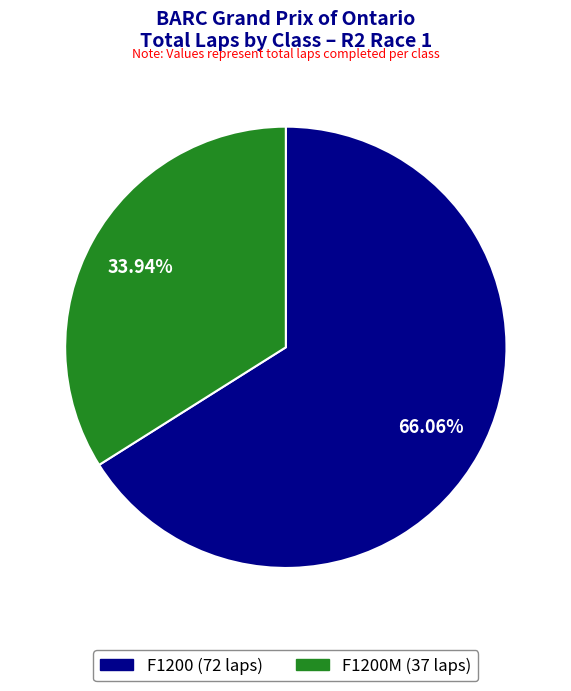

Which slice is the smallest?

F1200M (37 laps)